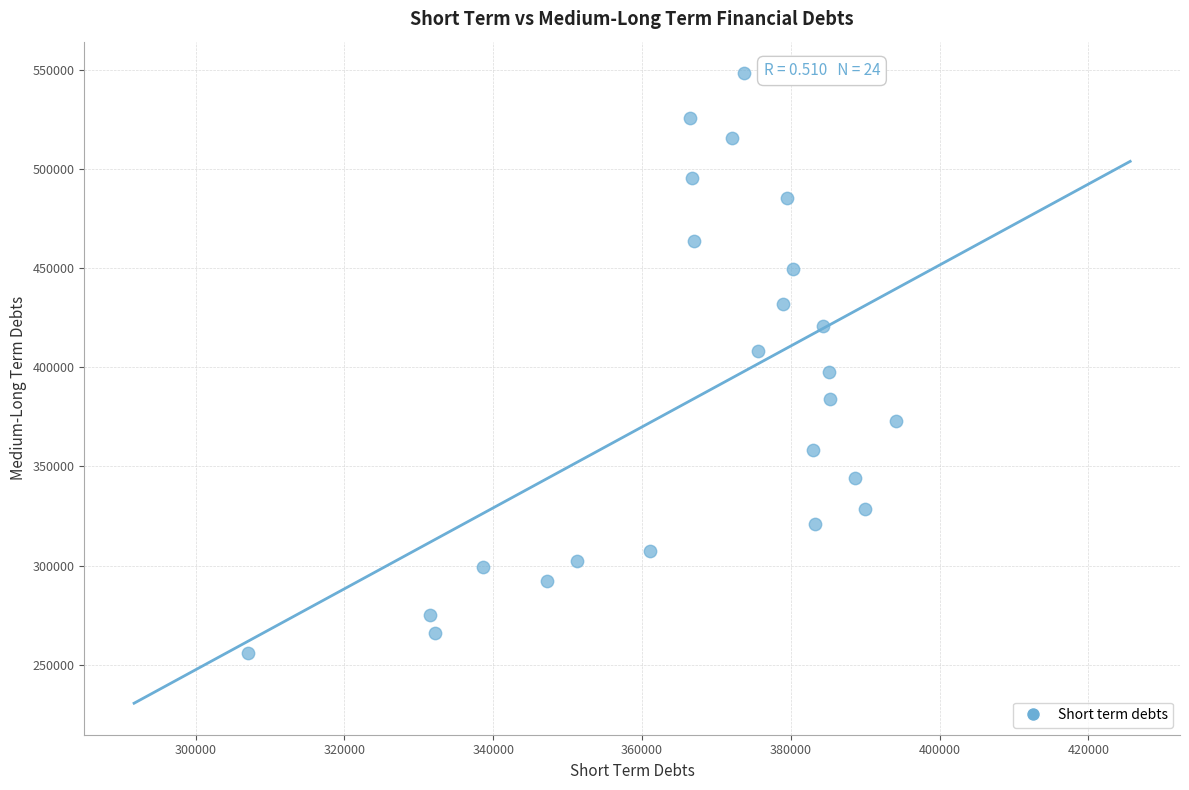

What is the range of X values (max minus min)?

87021.9